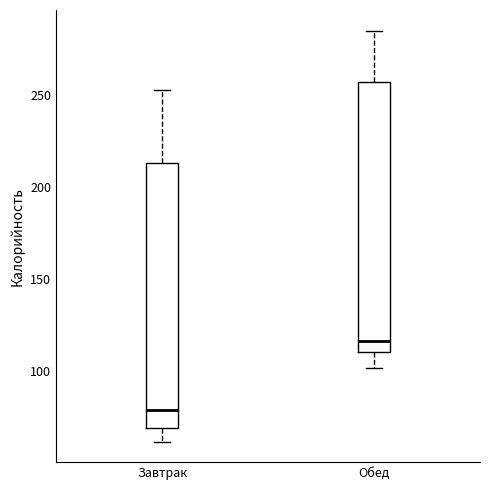

Where does the upper whisker of the box for Обед end on the y-axis? The values are not printed on the chart, so give them approximately, as read against the axis.

285